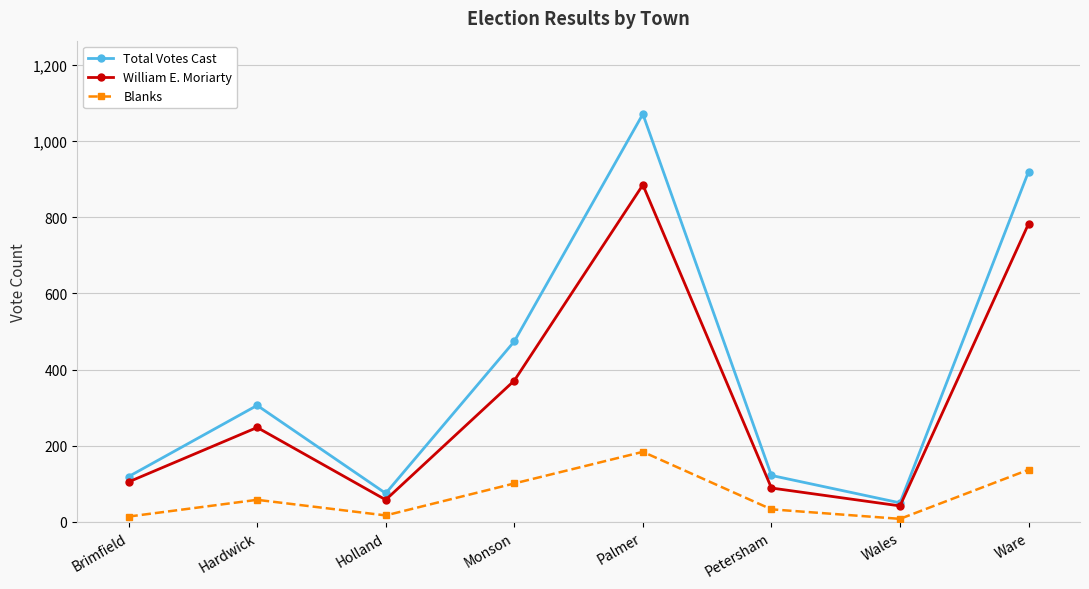

True or false: William E. Moriarty and Blanks intersect in this chart.

False